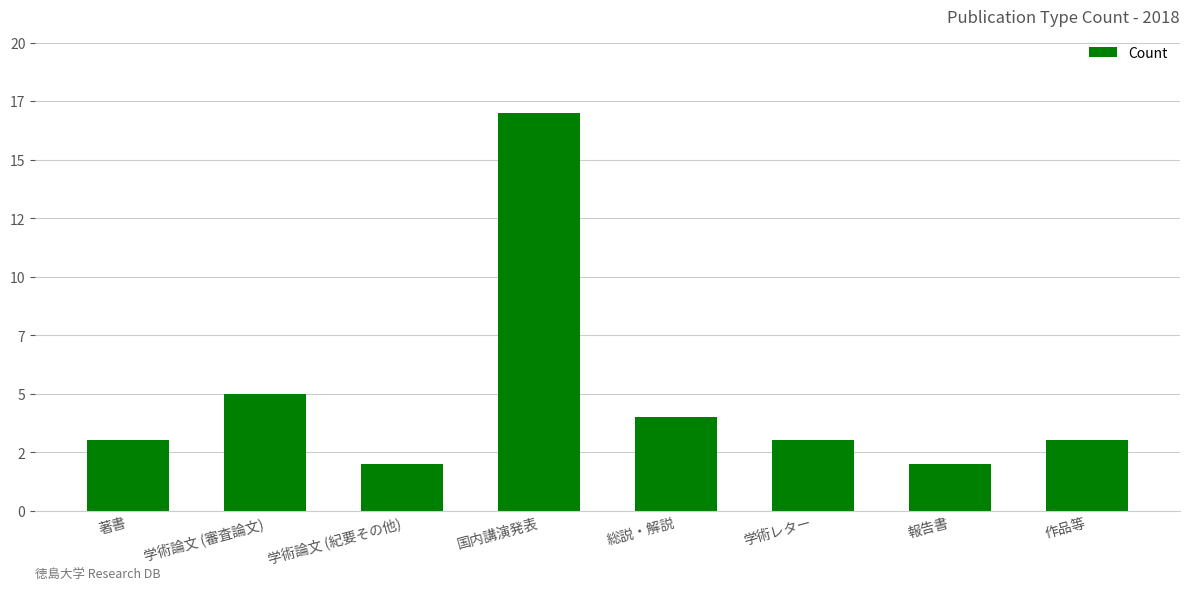

Does the chart contain any negative values?

No